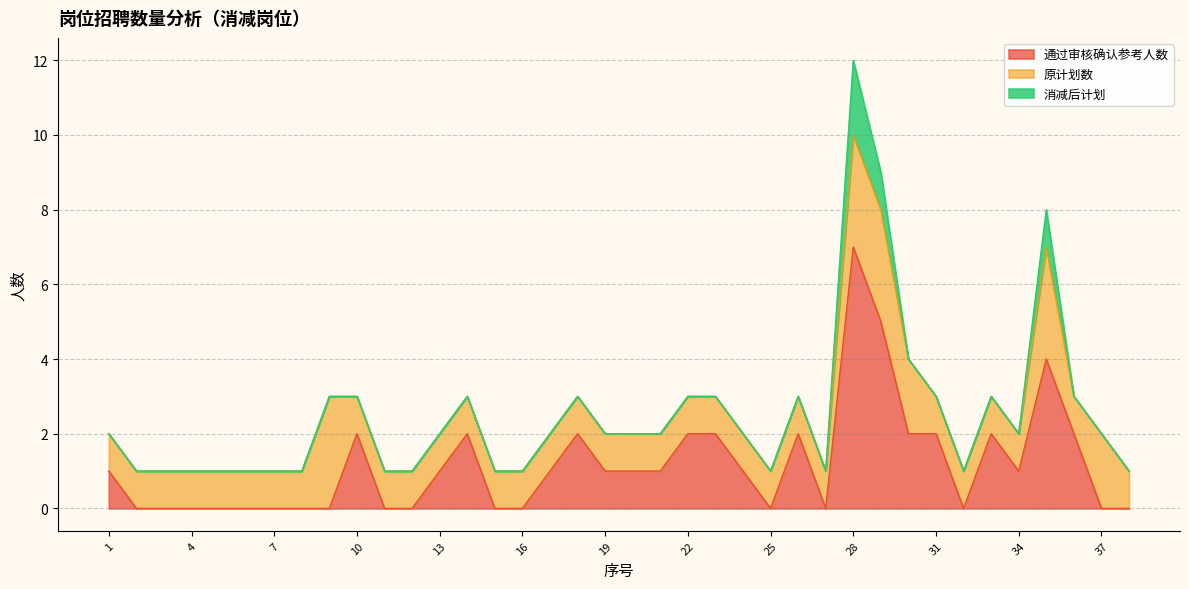

At which category is the sum across all series the highest?

28